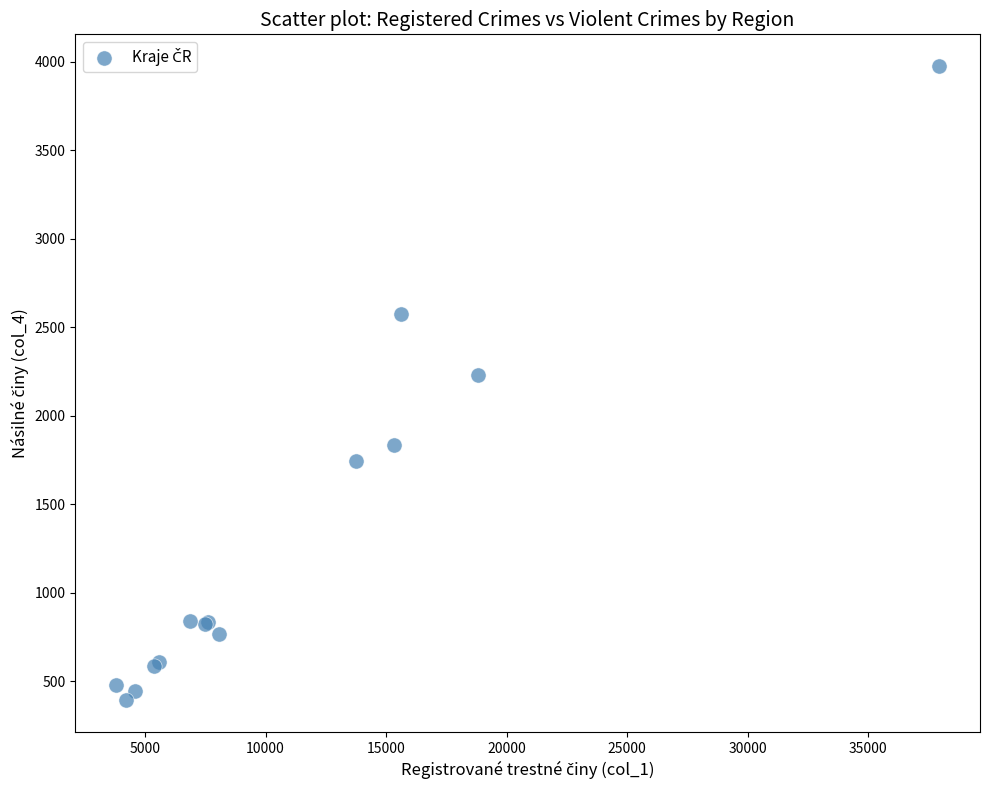

What Y value in the scatter plot is closest to 2184?

2232